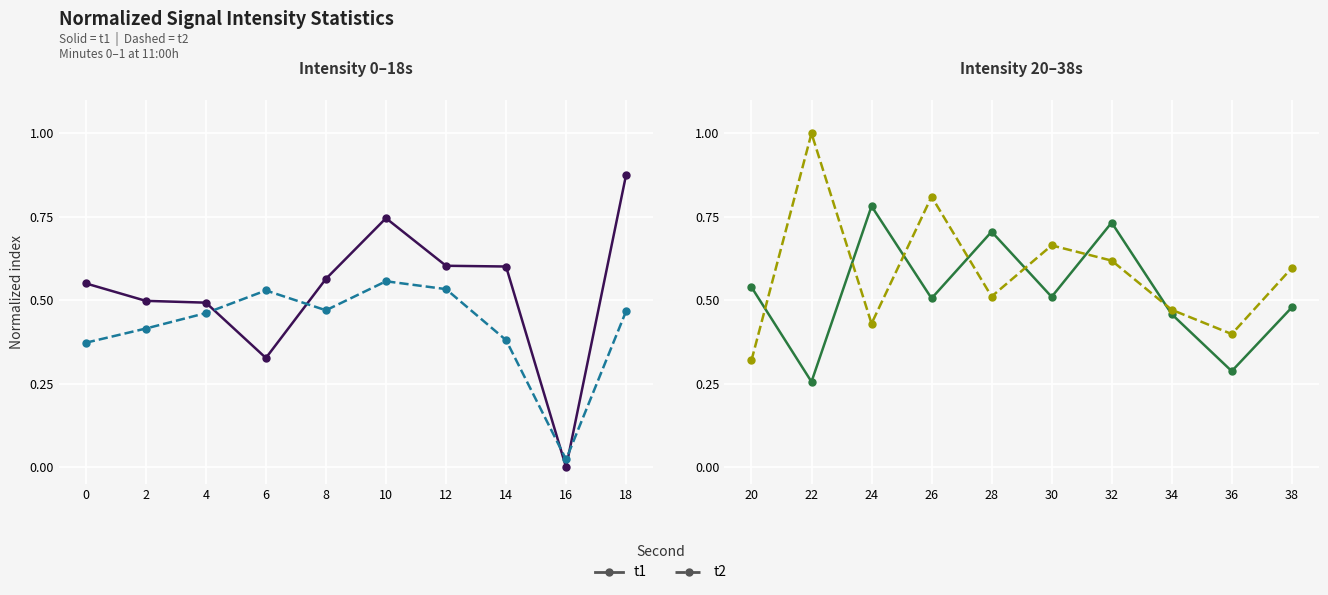

At 16, list the series in order from largest to smallest.

t2, t1